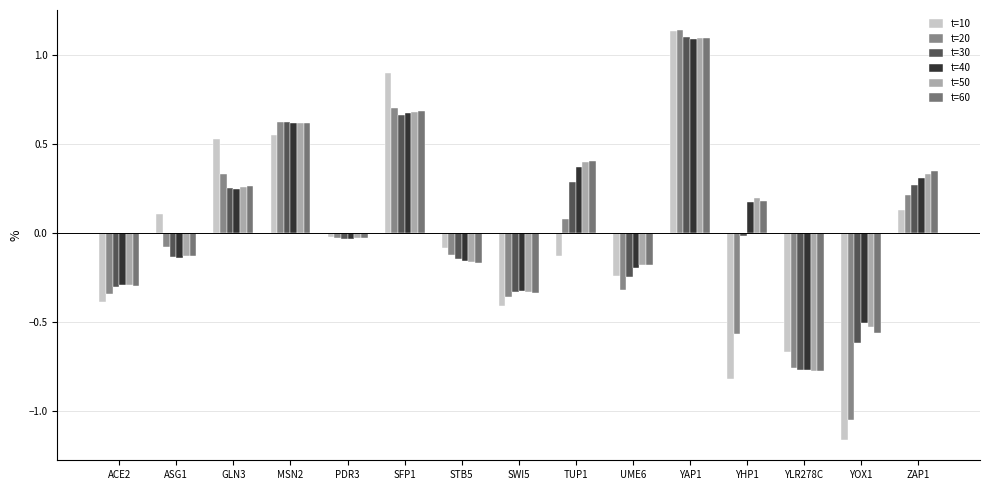

What position from the left is YHP1?

12